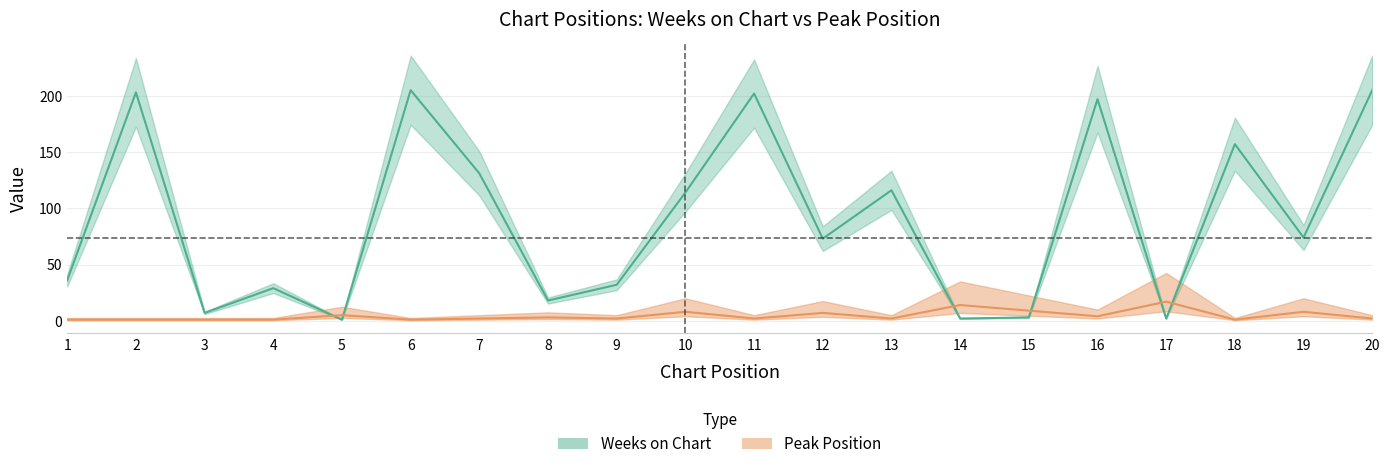

Rank the series at 18 from lowest to highest value.

Peak Position, Weeks on Chart